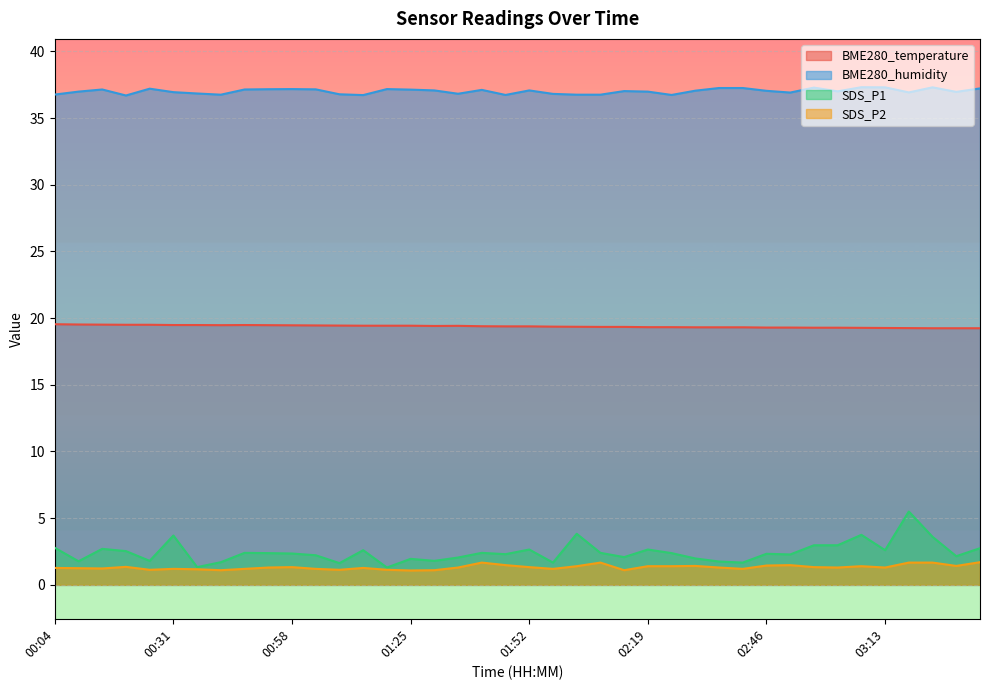

What position from the left is 02:35?

29